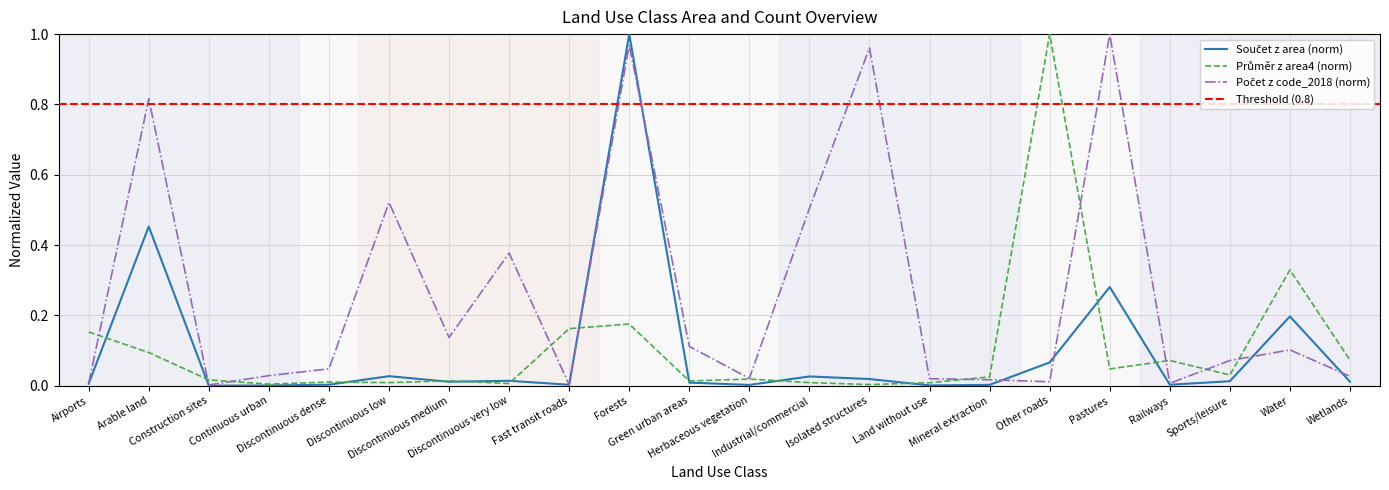

Reading left to right, what are all the values shown in this chart?

Součet z area: Airports=0.0	Arable land=0.5	Construction sites=0.0	Continuous urban=0.0	Discontinuous dense=0.0	Discontinuous low=0.0	Discontinuous medium=0.0	Discontinuous very low=0.0	Fast transit roads=0.0	Forests=1.0	Green urban areas=0.0	Herbaceous vegetation=0.0	Industrial/commercial=0.0	Isolated structures=0.0	Land without use=0.0	Mineral extraction=0.0	Other roads=0.1	Pastures=0.3	Railways=0.0	Sports/leisure=0.0	Water=0.2	Wetlands=0.0
Průměr z area4: Airports=0.2	Arable land=0.1	Construction sites=0.0	Continuous urban=0.0	Discontinuous dense=0.0	Discontinuous low=0.0	Discontinuous medium=0.0	Discontinuous very low=0.0	Fast transit roads=0.2	Forests=0.2	Green urban areas=0.0	Herbaceous vegetation=0.0	Industrial/commercial=0.0	Isolated structures=0.0	Land without use=0.0	Mineral extraction=0.0	Other roads=1.0	Pastures=0.0	Railways=0.1	Sports/leisure=0.0	Water=0.3	Wetlands=0.1
Počet z code_2018: Airports=0.0	Arable land=0.8	Construction sites=0.0	Continuous urban=0.0	Discontinuous dense=0.0	Discontinuous low=0.5	Discontinuous medium=0.1	Discontinuous very low=0.4	Fast transit roads=0.0	Forests=1.0	Green urban areas=0.1	Herbaceous vegetation=0.0	Industrial/commercial=0.5	Isolated structures=1.0	Land without use=0.0	Mineral extraction=0.0	Other roads=0.0	Pastures=1.0	Railways=0.0	Sports/leisure=0.1	Water=0.1	Wetlands=0.0